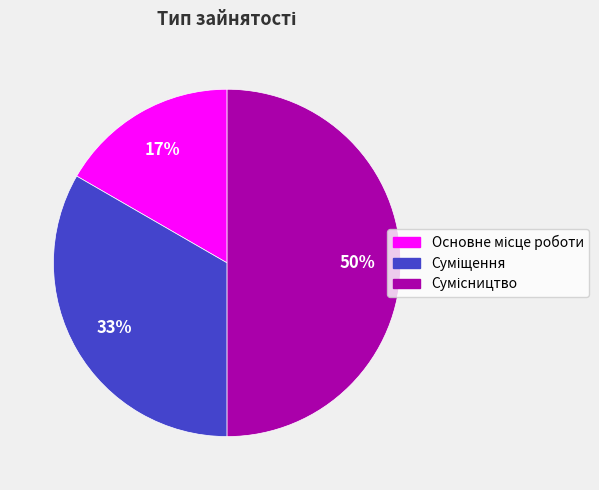

To the nearest percent, what is the difference between the largest and smallest slice percentages?

33%